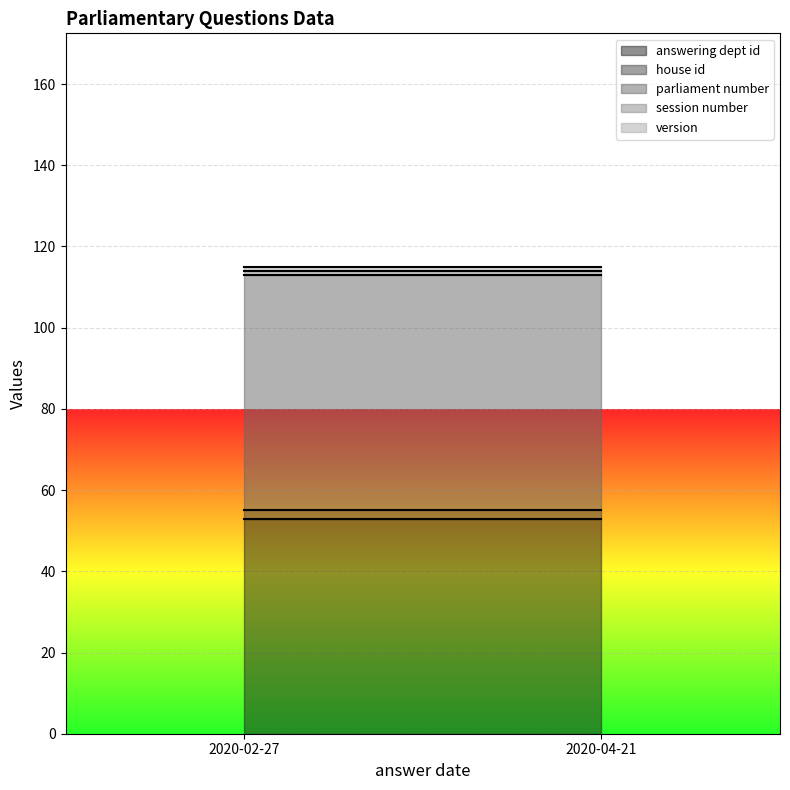

At 2020-02-27, list the series in order from largest to smallest.

parliament number, answering dept id, house id, session number, version